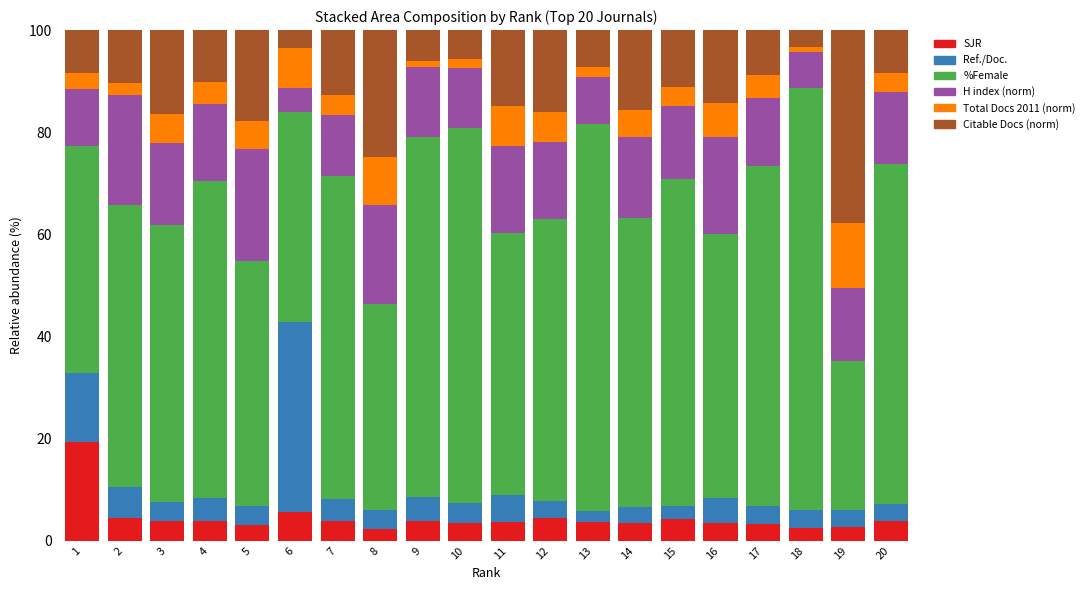

What is the maximum value for SJR?

19.4